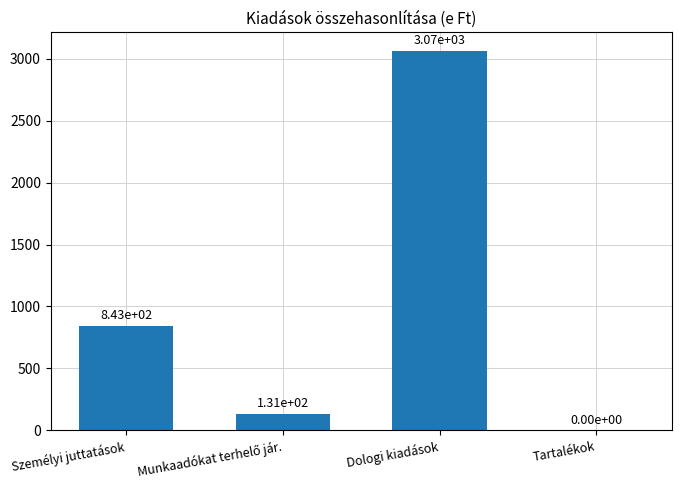

What is the sum of all values?

4040